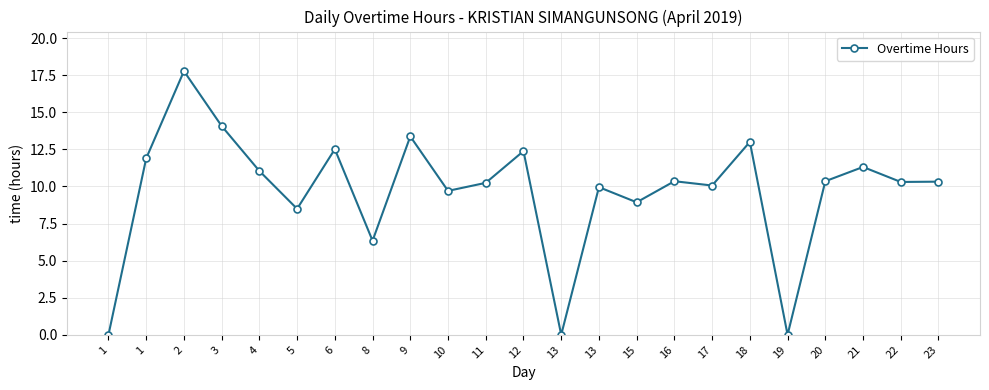

Reading left to right, what are all the values shown in this chart?

1=0.0	1=11.9	2=17.8	3=14.1	4=11.0	5=8.5	6=12.5	8=6.3	9=13.4	10=9.7	11=10.2	12=12.4	13=0.0	13=9.9	15=8.9	16=10.3	17=10.1	18=13.0	19=0.0	20=10.3	21=11.3	22=10.3	23=10.3